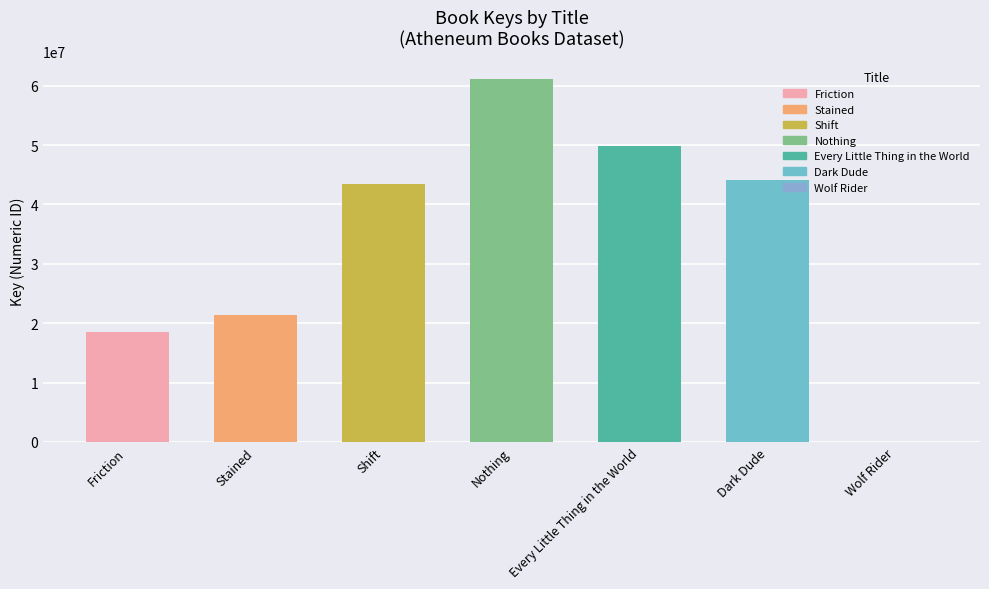

What is the sum of all values?

238638941